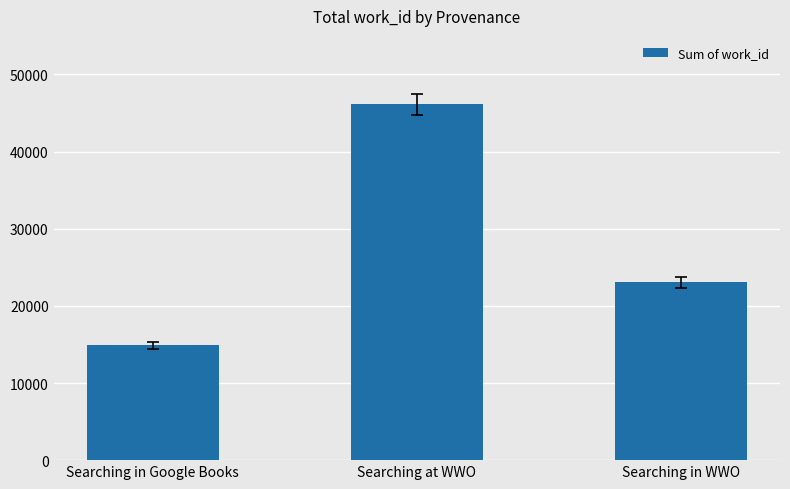

The value at Searching in Google Books is 26409. True or false?

False